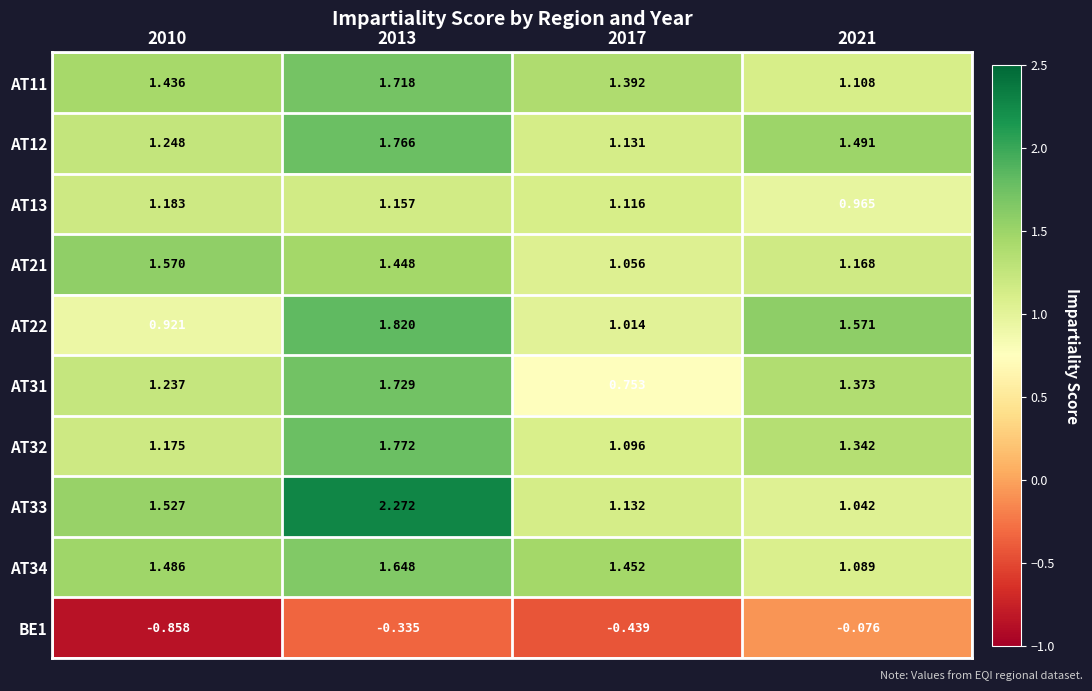

Is the value of AT11 at 2010 greater than the value of AT22 at 2021?

No